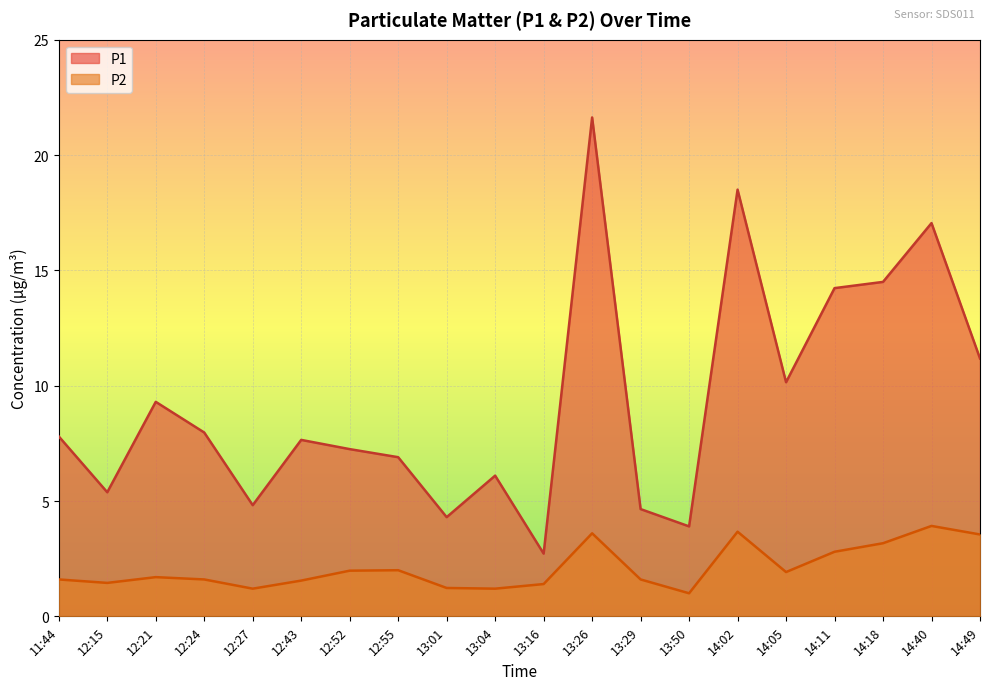

Reading left to right, what are all the values shown in this chart?

P1: 7.8	5.4	9.3	8.0	4.8	7.7	7.2	6.9	4.3	6.1	2.7	21.6	4.7	3.9	18.5	10.2	14.2	14.5	17.1	11.2
P2: 1.6	1.4	1.7	1.6	1.2	1.6	2.0	2.0	1.2	1.2	1.4	3.6	1.6	1.0	3.7	1.9	2.8	3.2	3.9	3.5